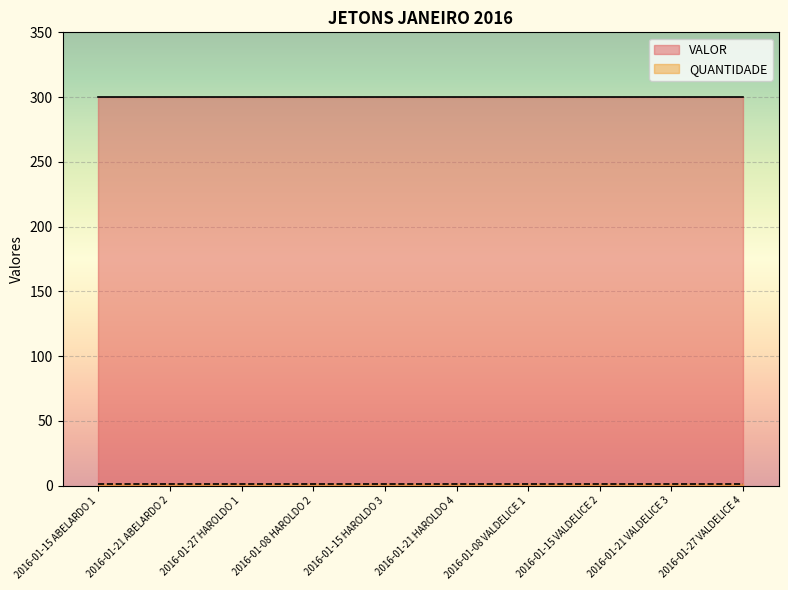

How many lines are shown in the chart?

2